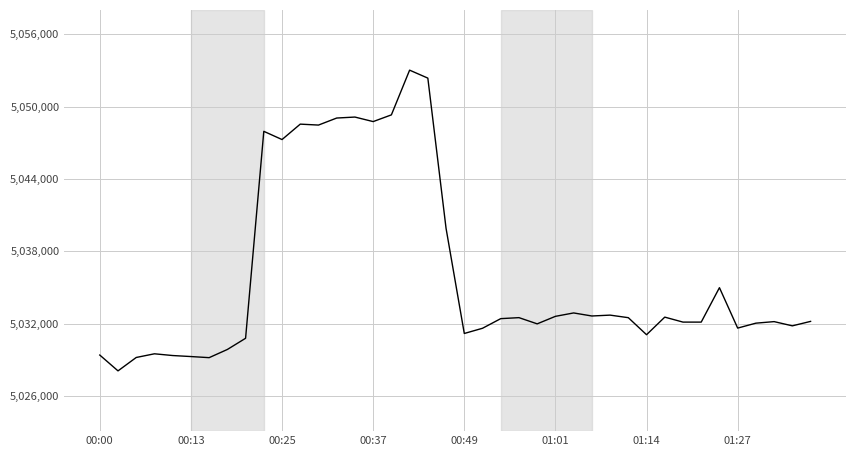

What is the minimum value shown in the chart?

5028078